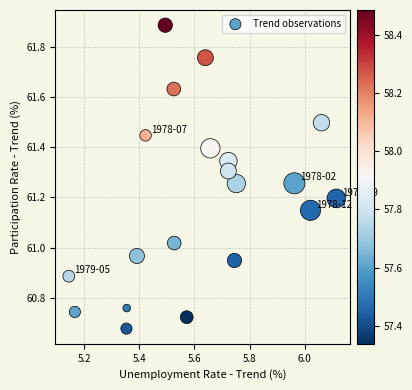

What is the range of X values (max minus min)?

1.0